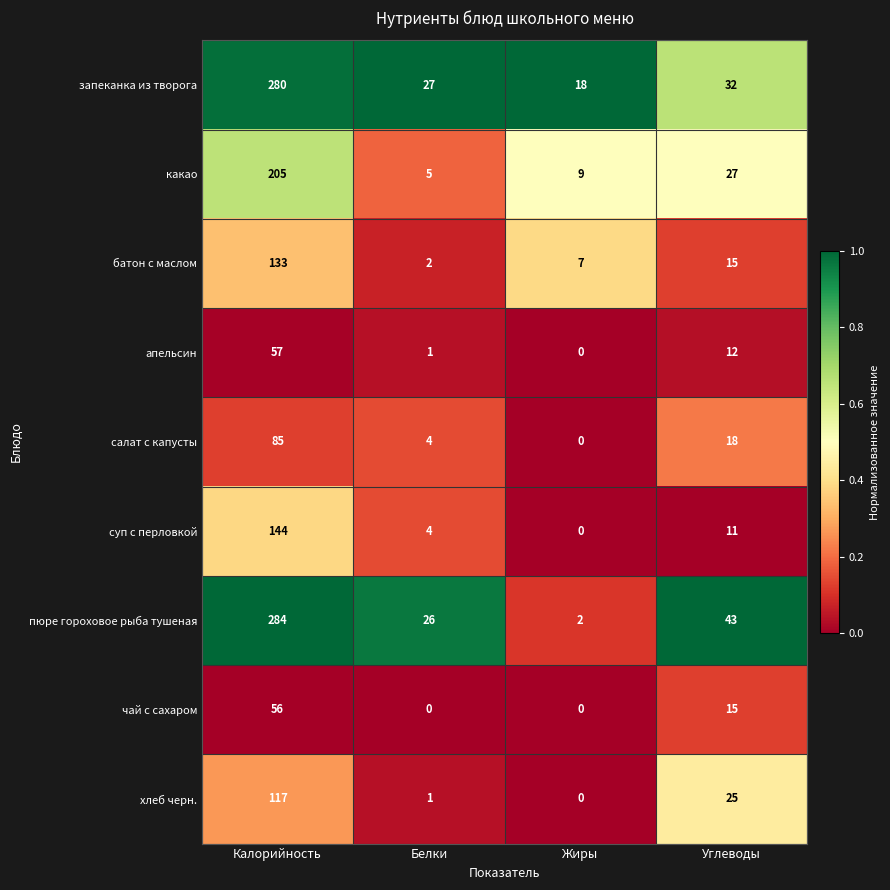

How many distinct data groups are displayed?

9